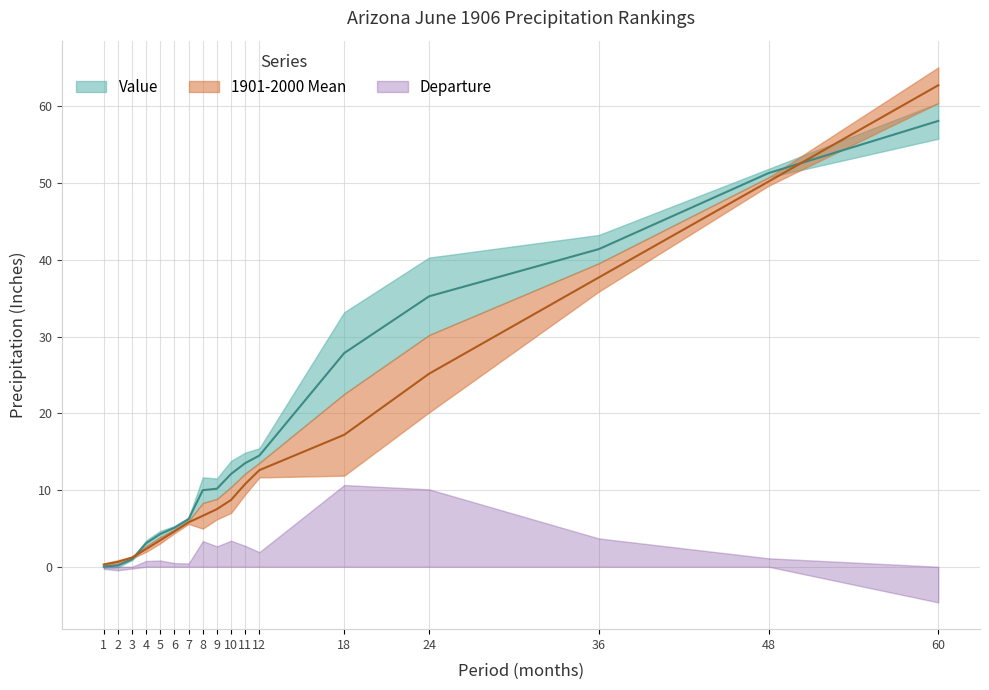

Which series has the largest total across all categories?

Value